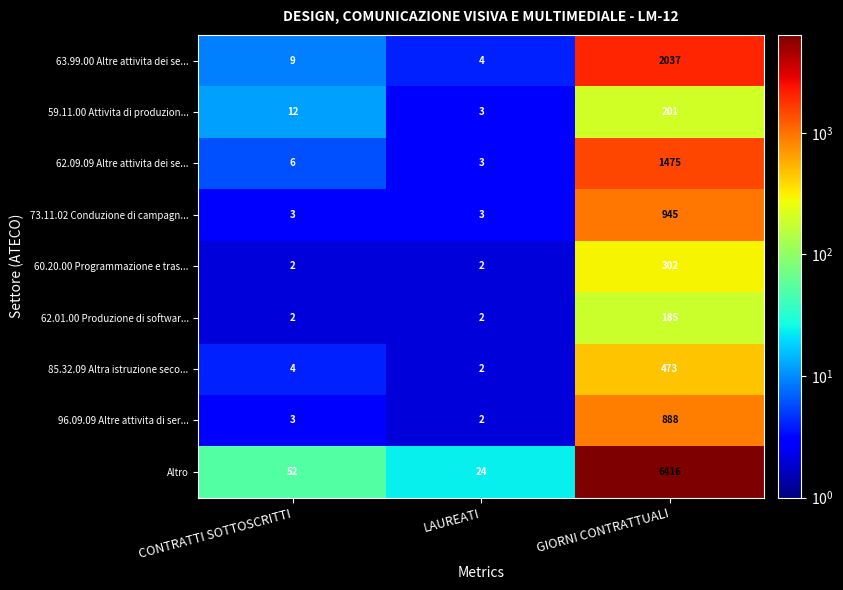

Which series has the largest total across all categories?

Altro